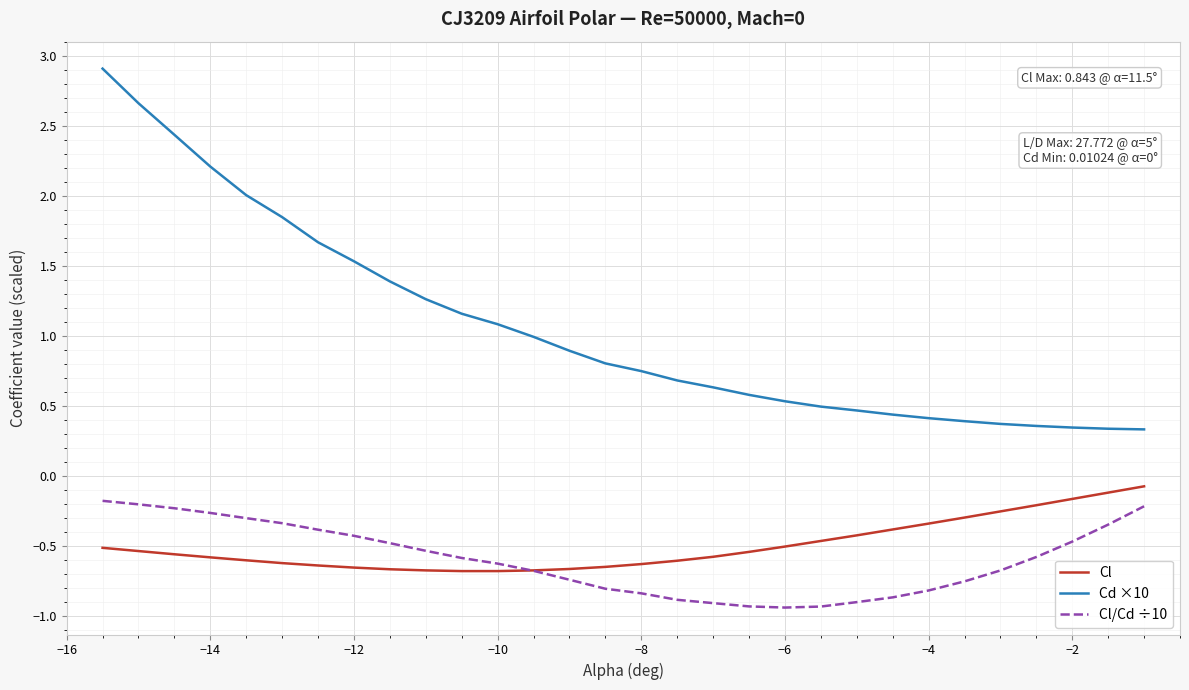

How many categories are shown in the chart?

30